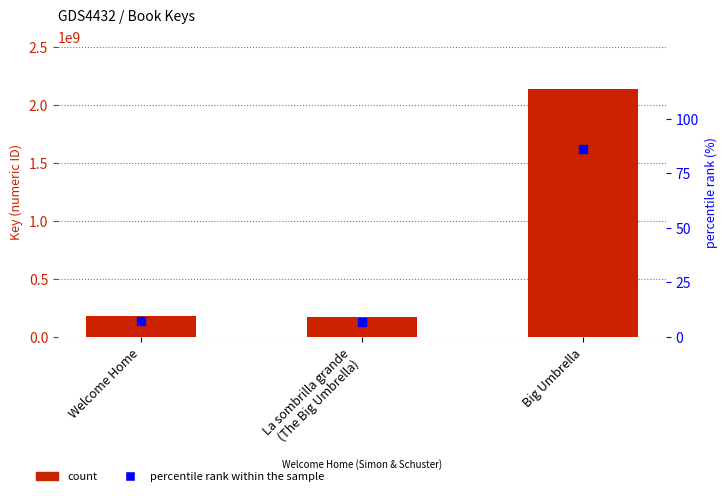

At which category is the sum across all series the highest?

Big Umbrella